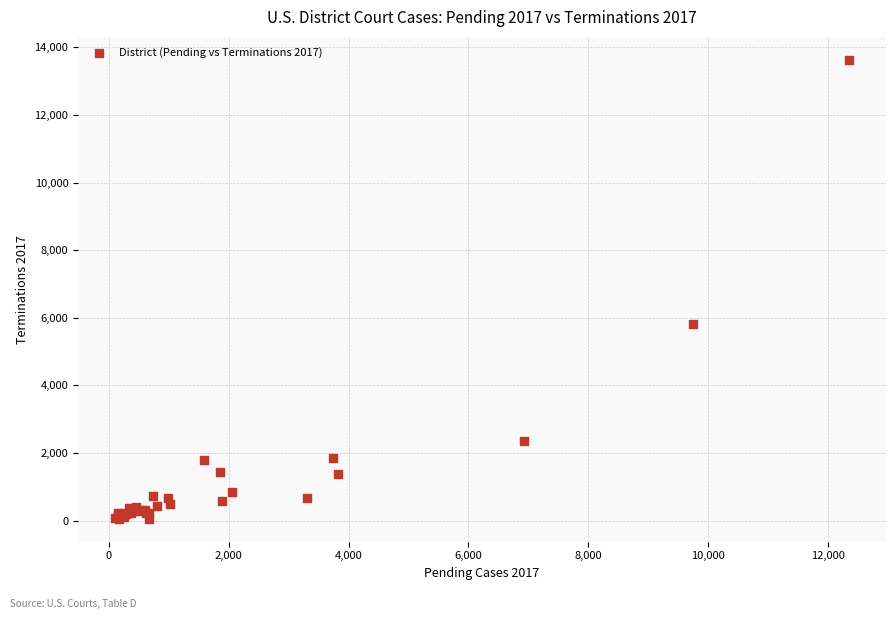

What Y value in the scatter plot is closest to 6844?

5824